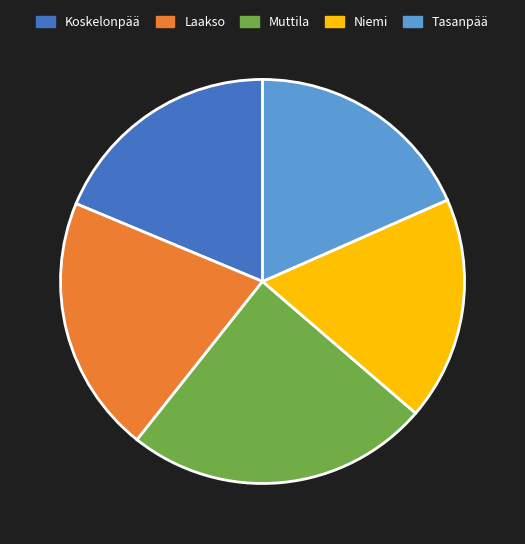

The Laakso slice represents 9% of the pie. True or false?

False